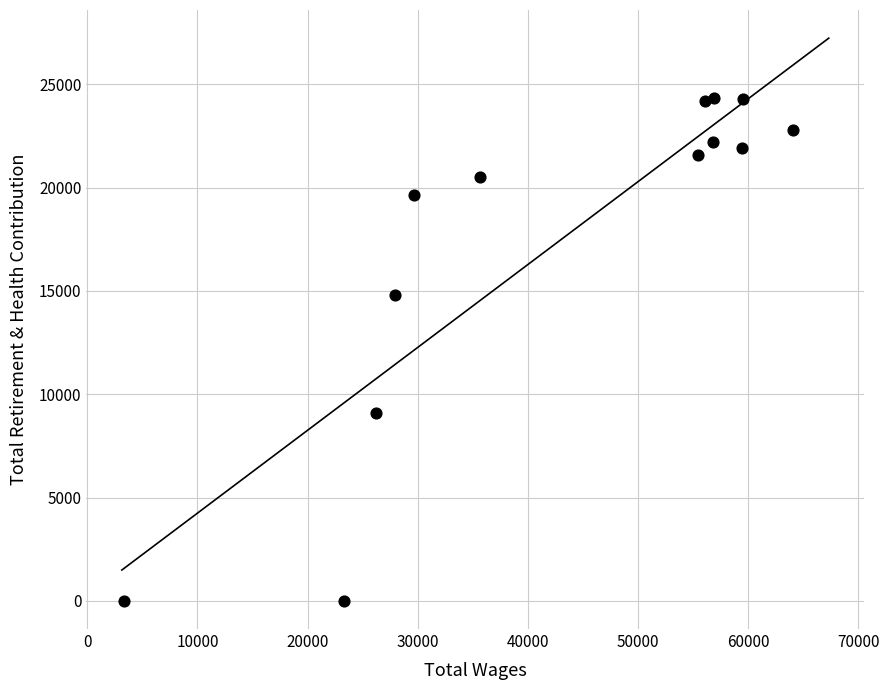

What is the range of Y values (max minus min)?

24346